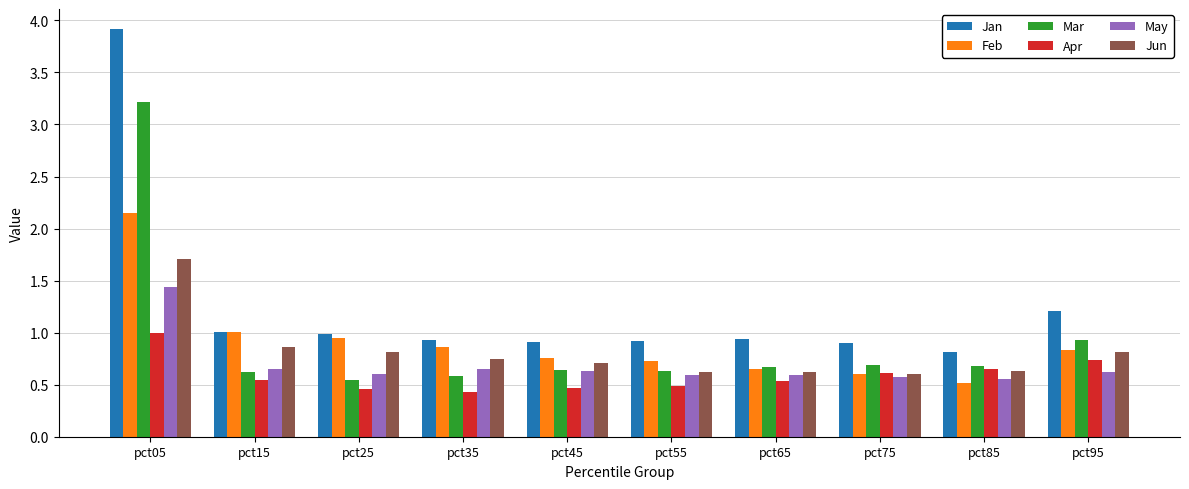

What is the maximum value for May?

1.4